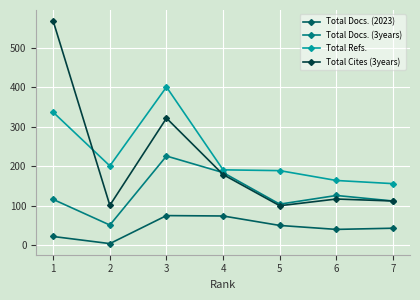

The Total Docs. (2023) series shows 43 at 7. True or false?

True